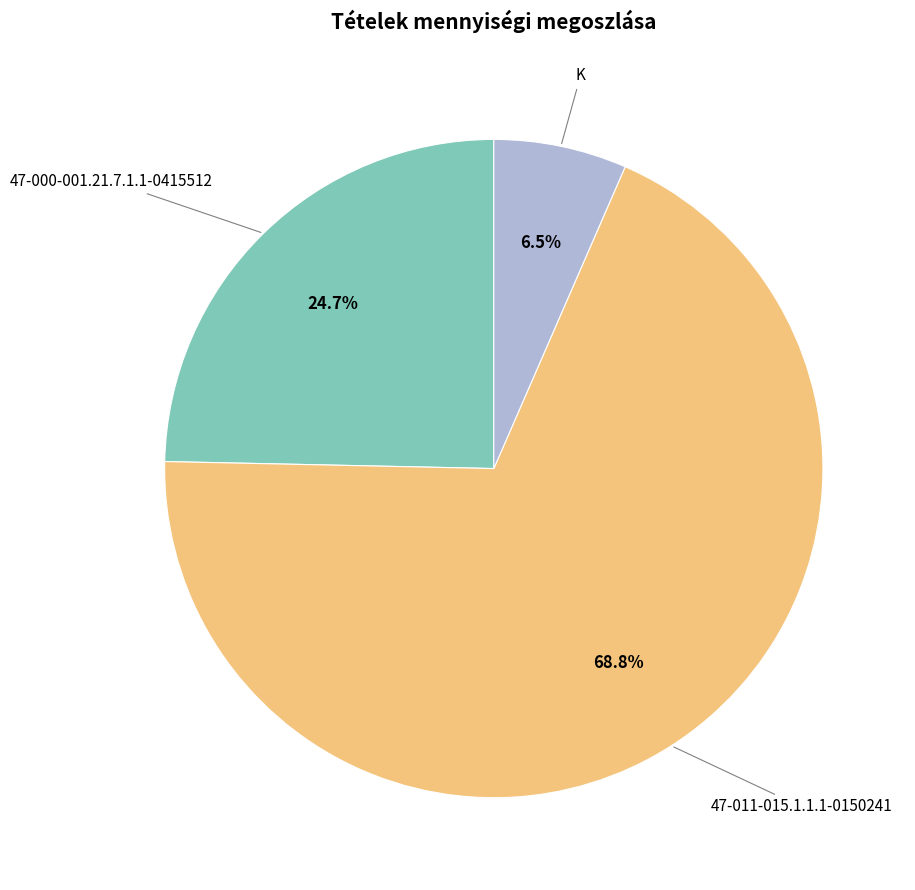

Is there a majority slice in this chart?

Yes